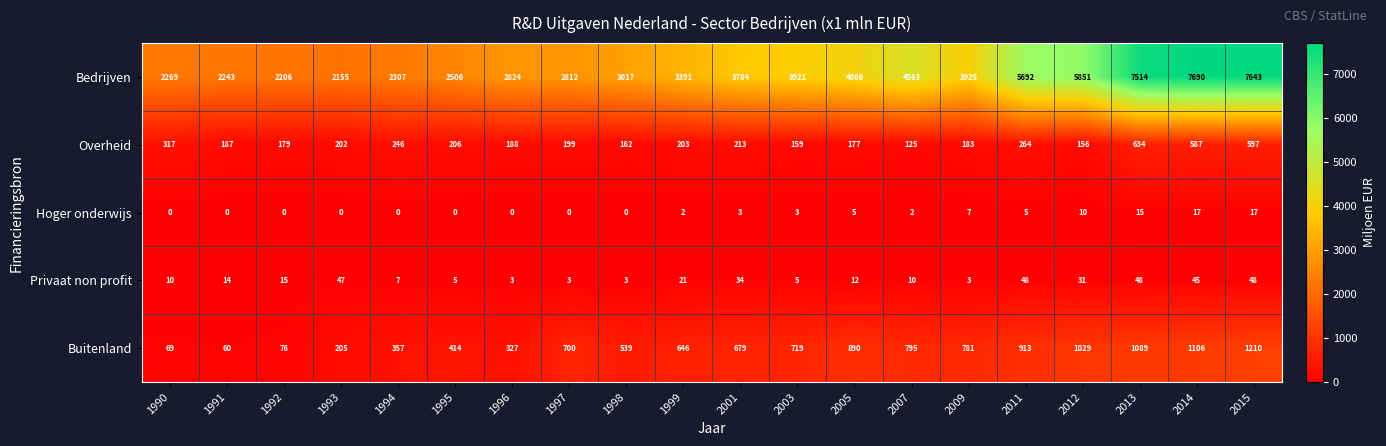

What is the difference between the second highest and second lowest values in the Privaat non profit series?

45